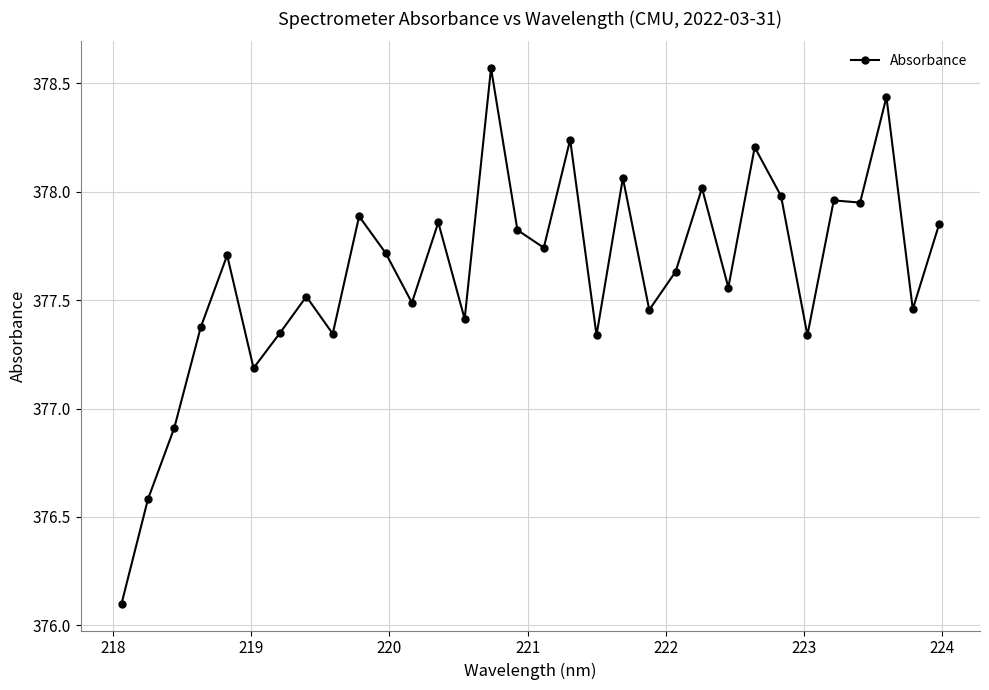

What is the difference between the maximum and minimum values?

2.5